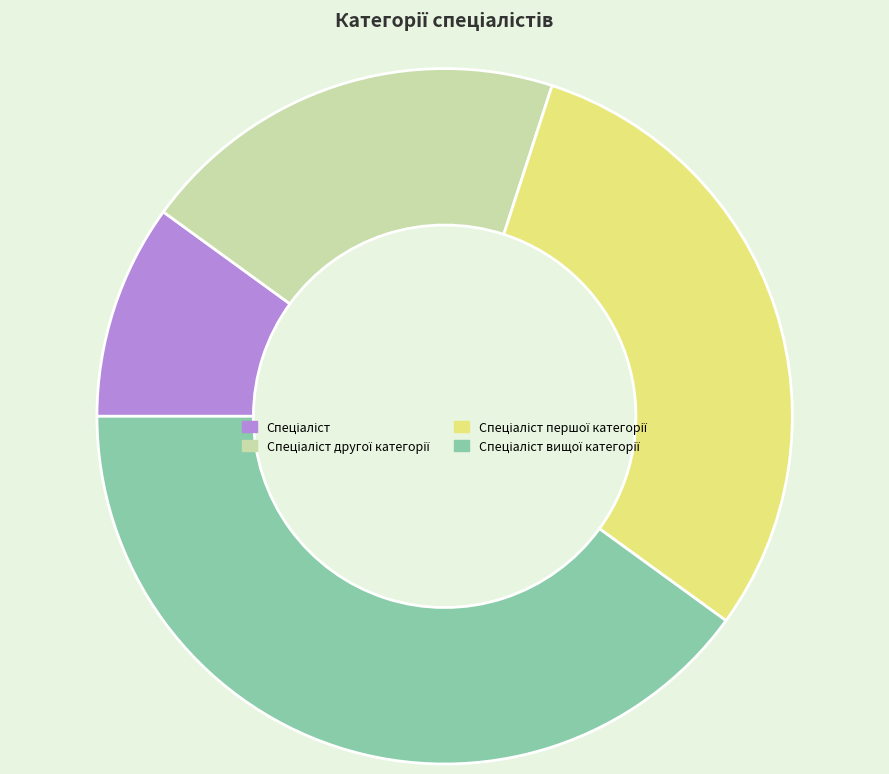

Count the number of slices in the pie.

4